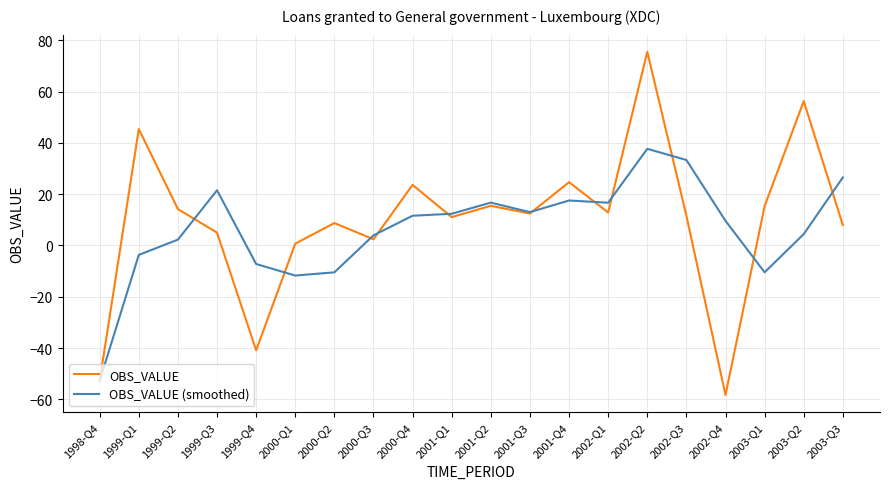

True or false: OBS_VALUE (smoothed) has a value of 33.3 at 2002-Q3.

True